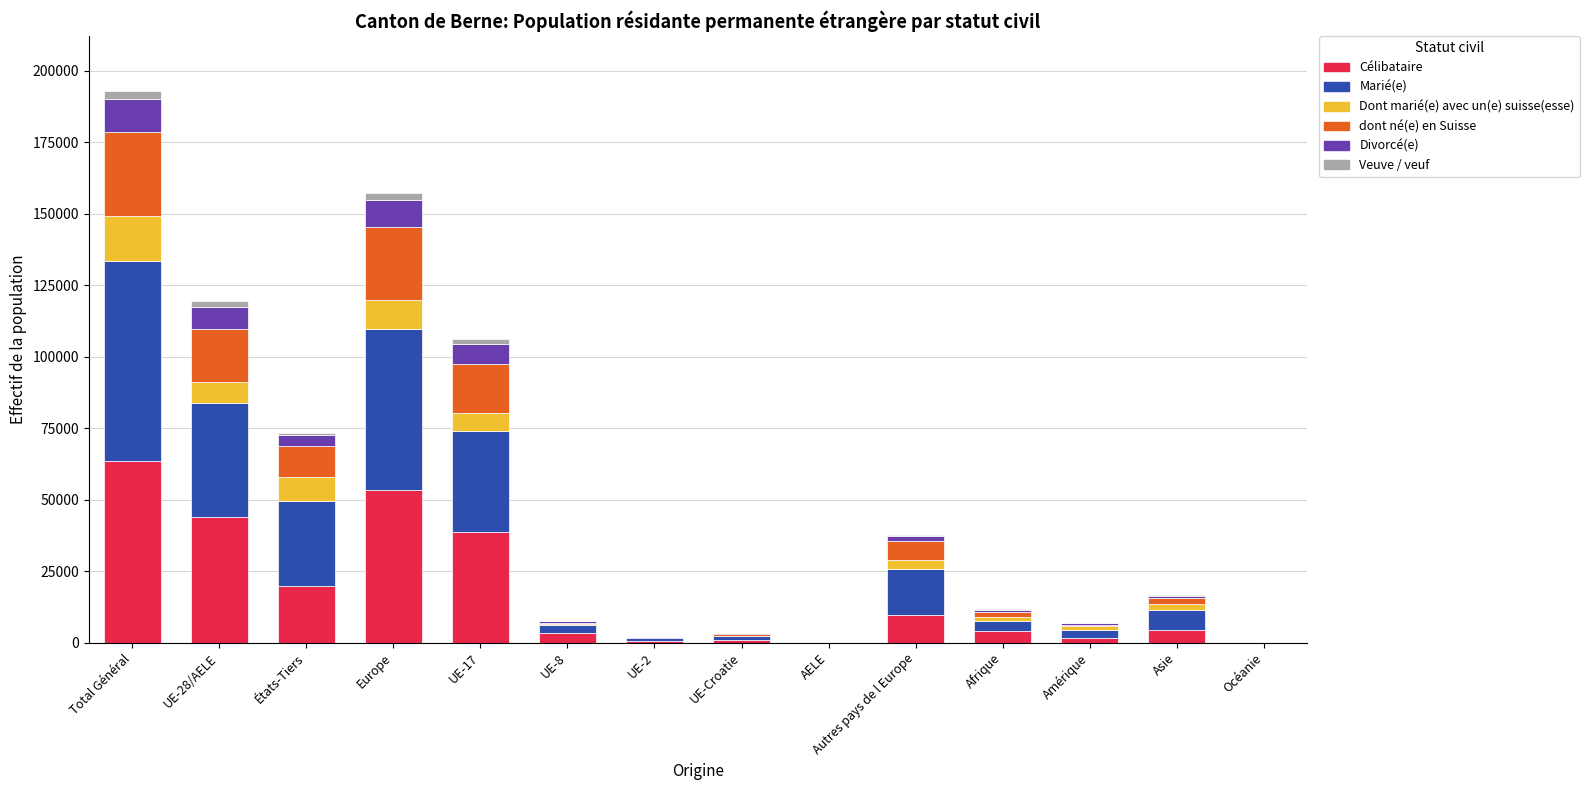

What is the highest value of the Célibataire series?

63686